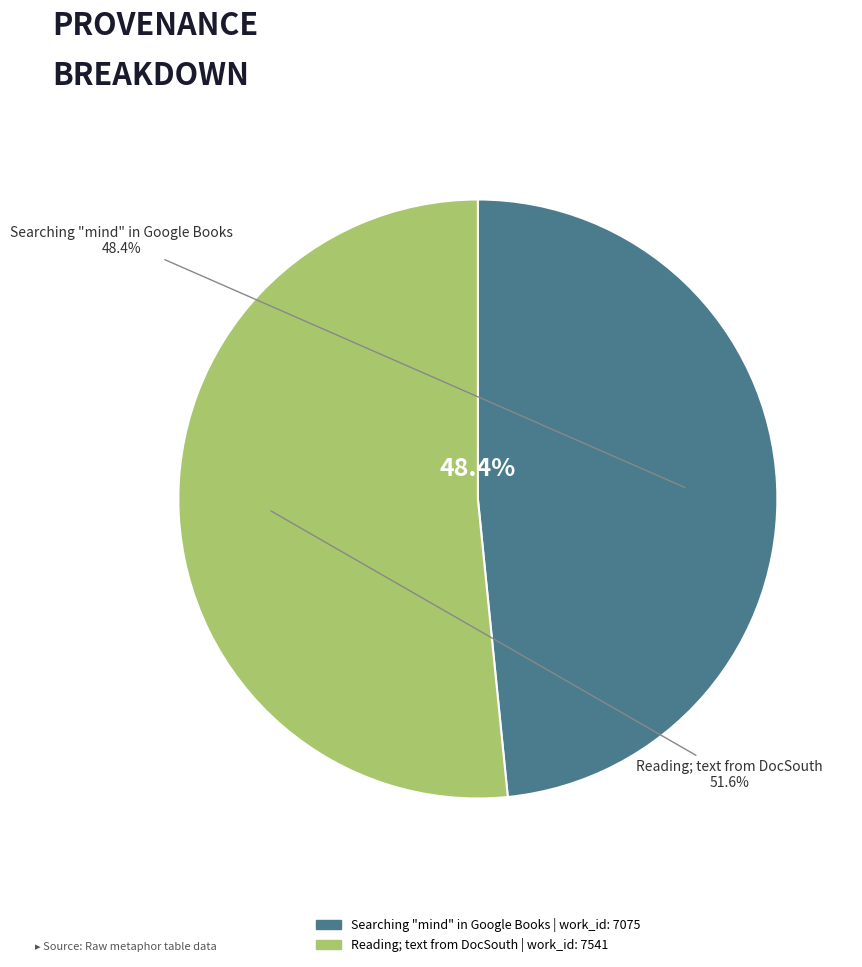

To the nearest percent, what is the difference between the largest and smallest slice percentages?

3%